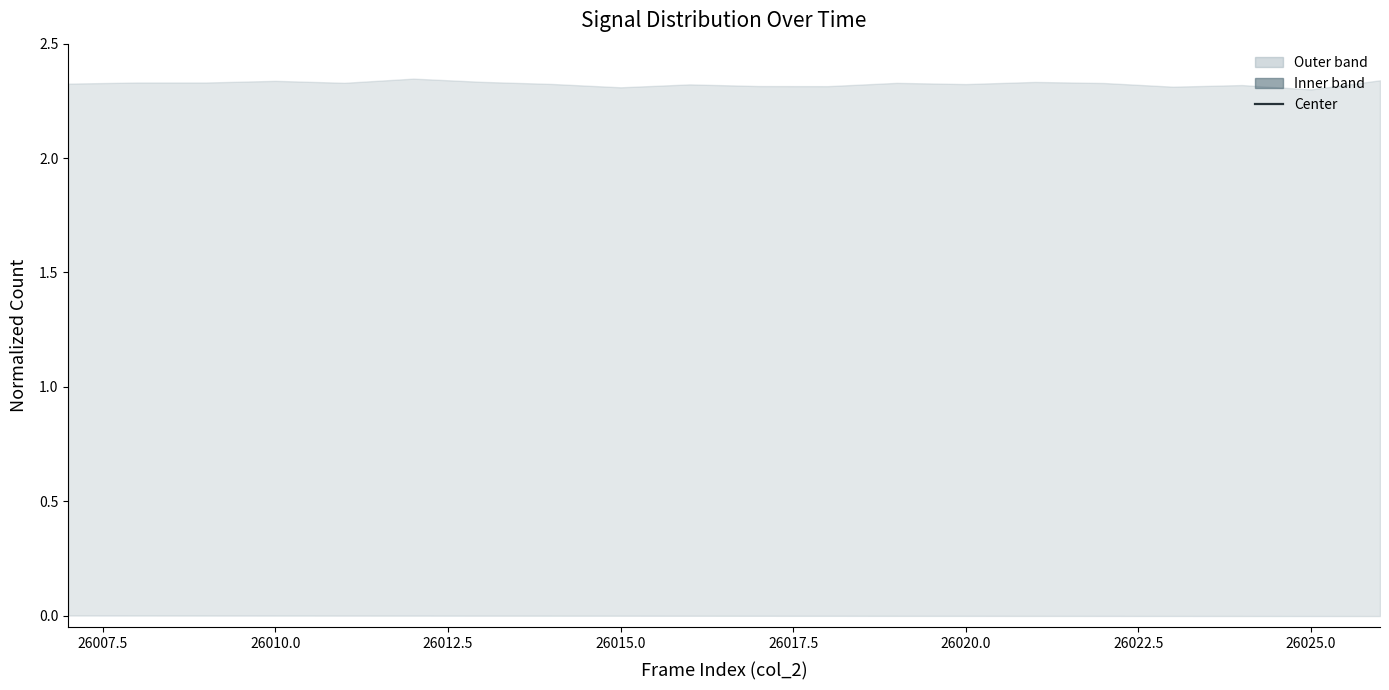

How many points are lower than both their immediate neighbors (excluding endpoints)?

5